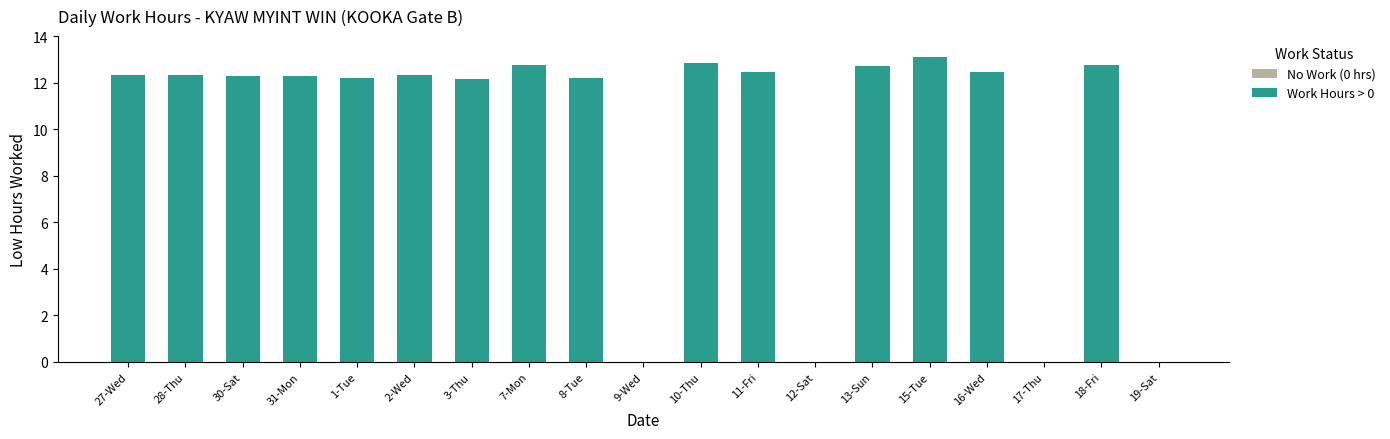

Approximately how many times larger is the value at 7-Mon compared to 13-Sun?

1.0